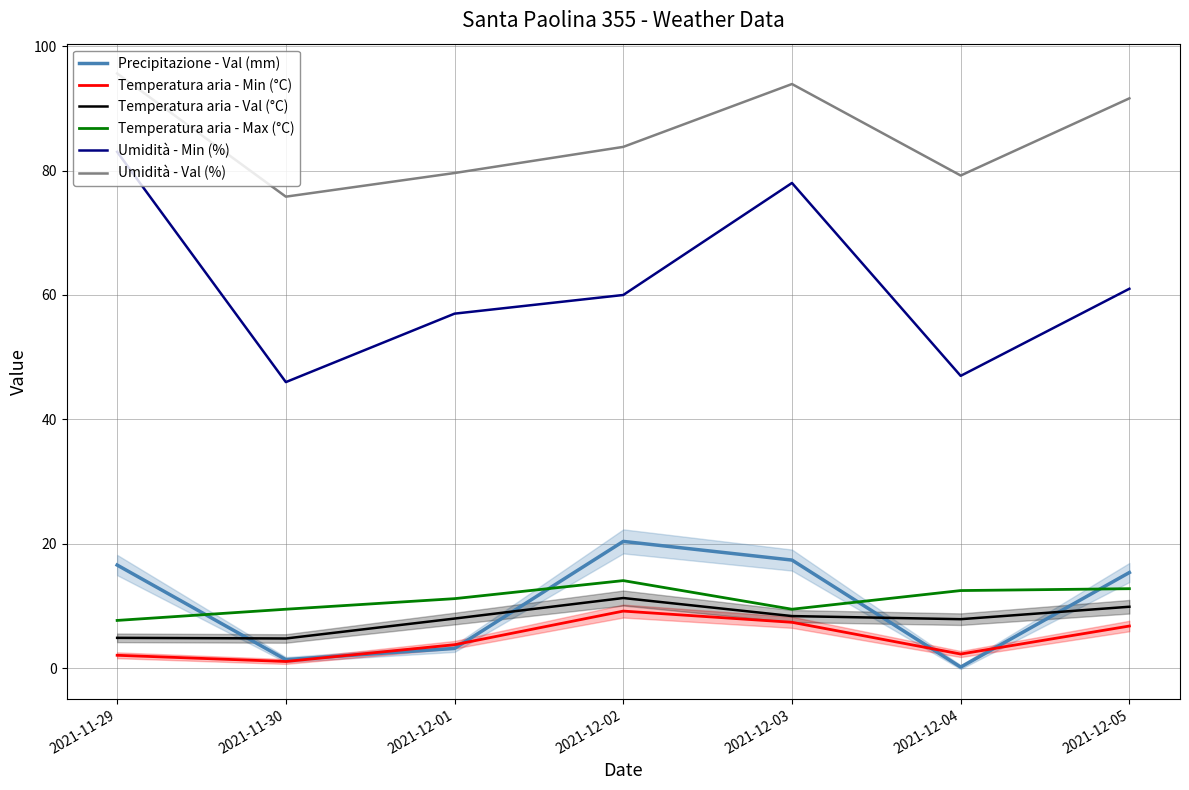

How many data points in Precipitazione - Val (mm) are above 15?

4